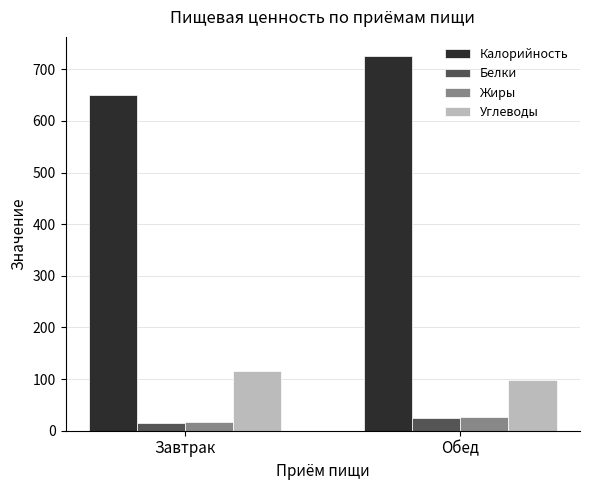

List the labels in order of Углеводы value, largest first.

Завтрак, Обед